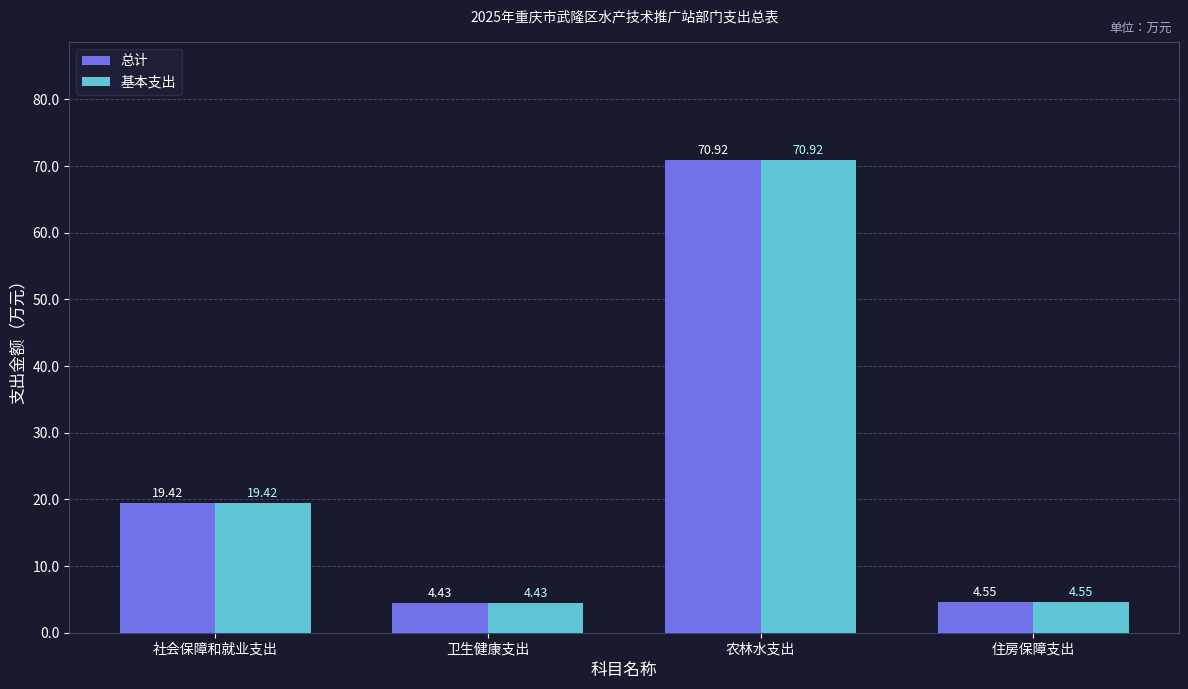

Rank the categories by 基本支出 value from lowest to highest.

卫生健康支出, 住房保障支出, 社会保障和就业支出, 农林水支出